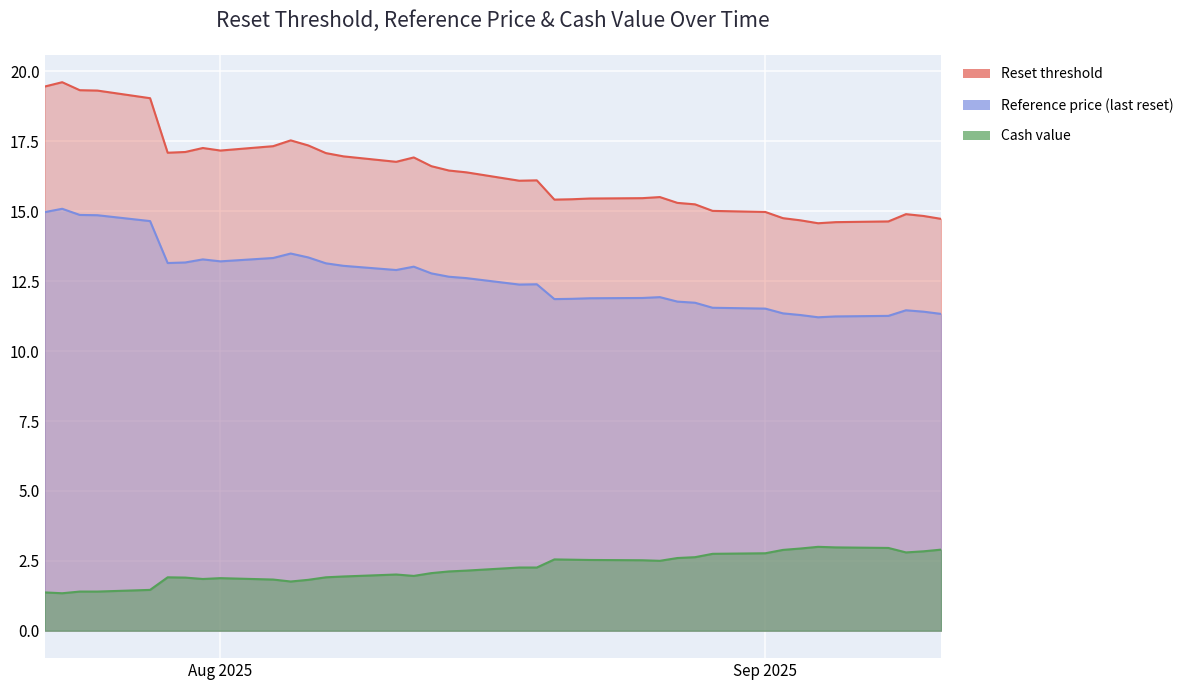

What is the difference between the second highest and second lowest values in the Reset threshold series?

4.8